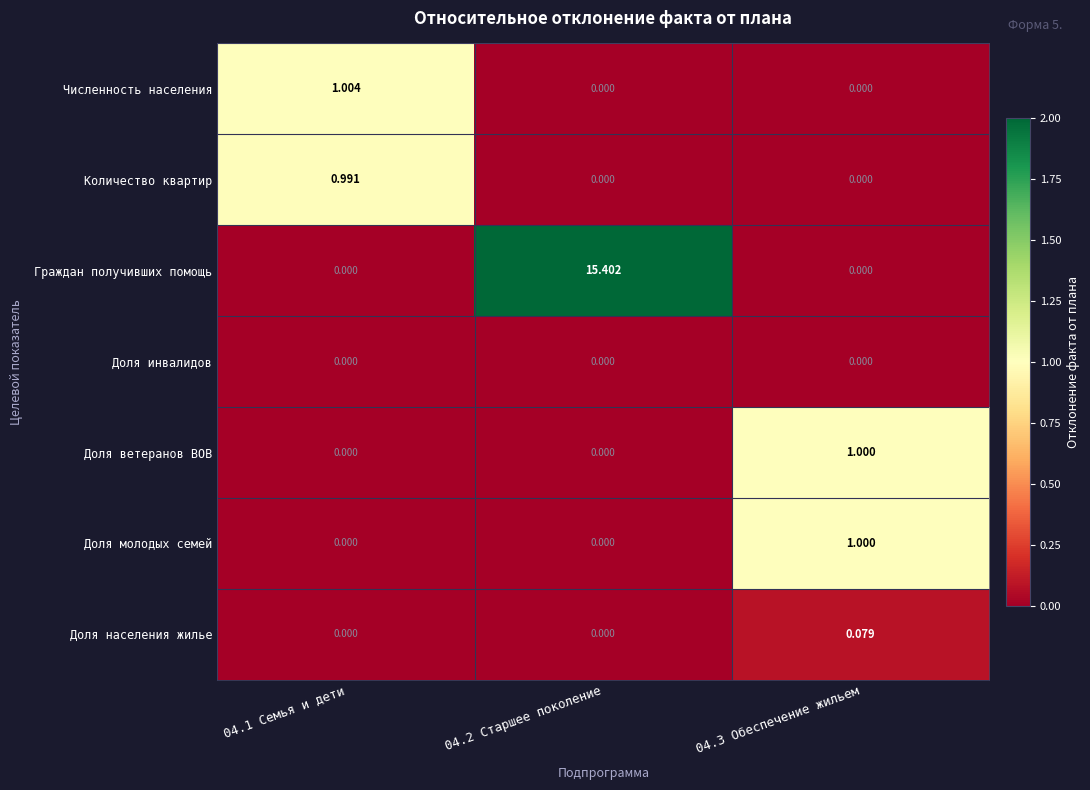

Which series has the largest total across all categories?

Граждан получивших помощь